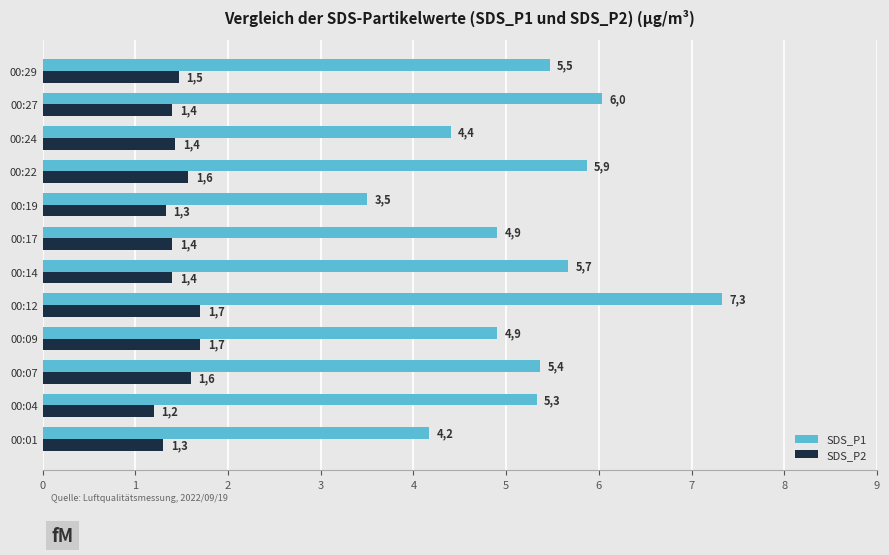

What is the difference between the maximum and minimum values in the SDS_P2 series?

0.5